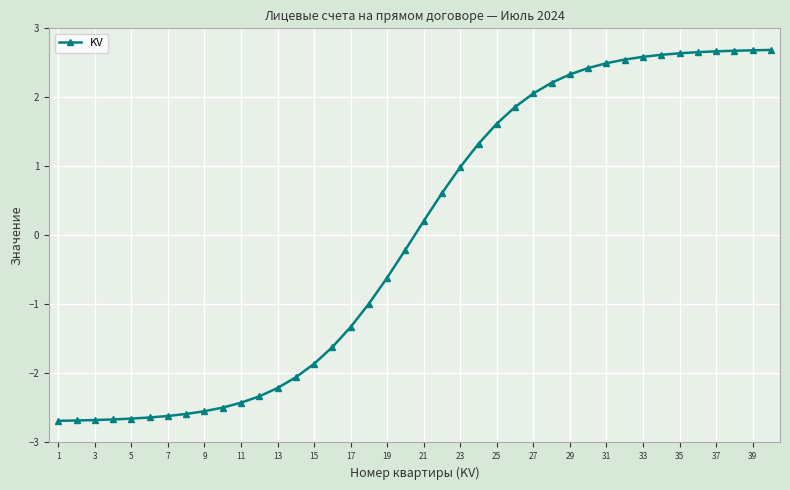

Is this an area chart (filled region under the line)?

No